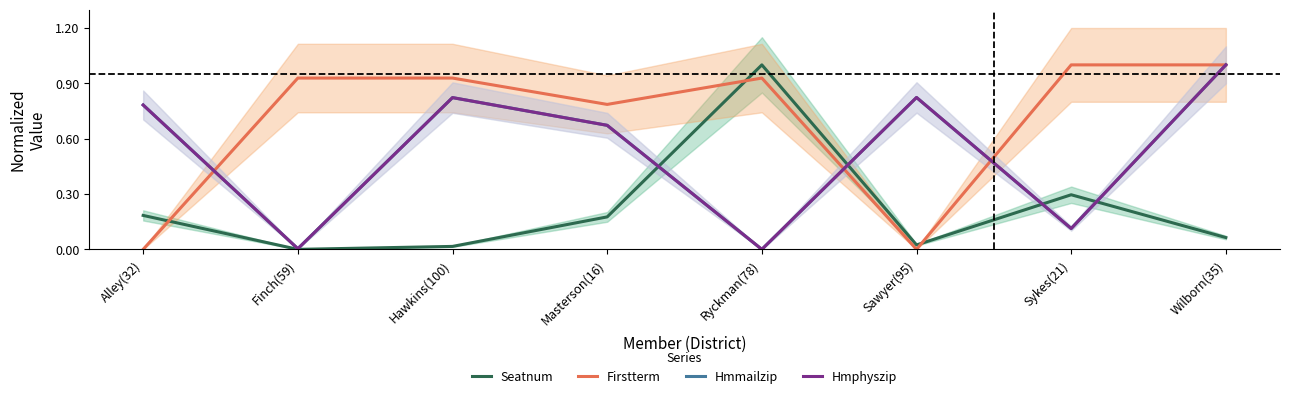

At how many categories does at least one series exceed 0?

8